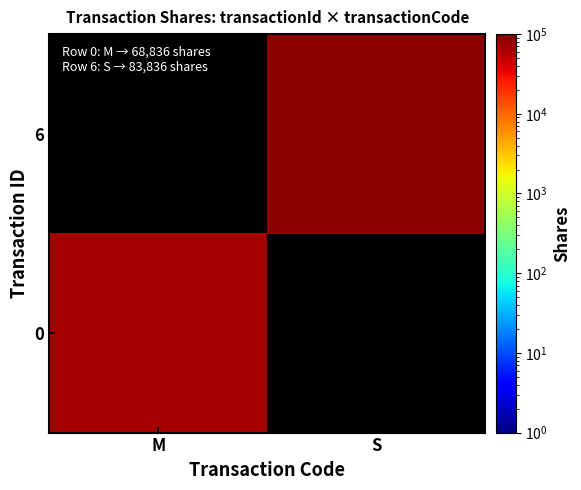

Rank the series by their average value, from lowest to highest.

0, 6